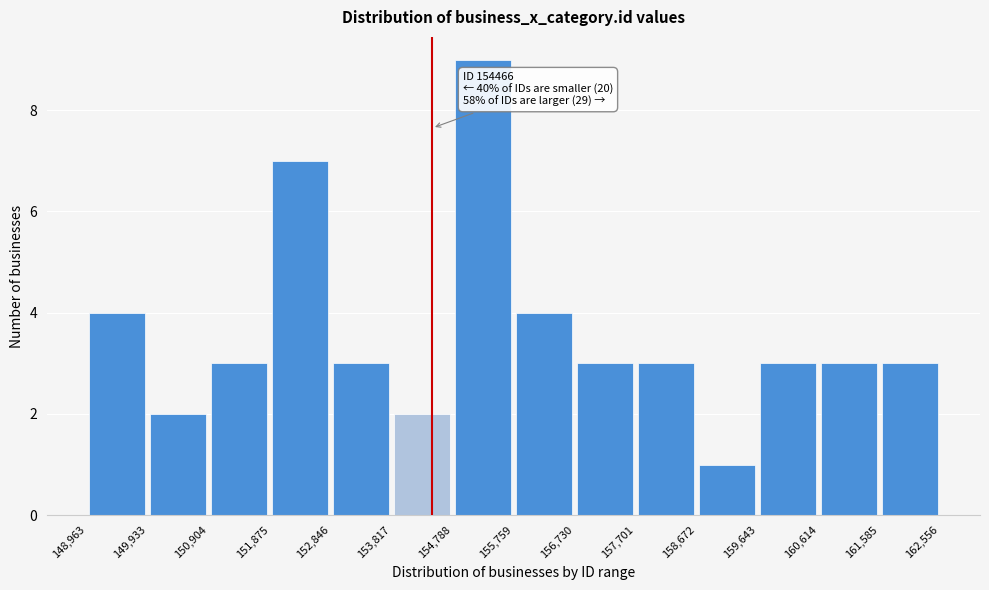

Which range on the x-axis has the tallest bar?

154,788 to 155,759